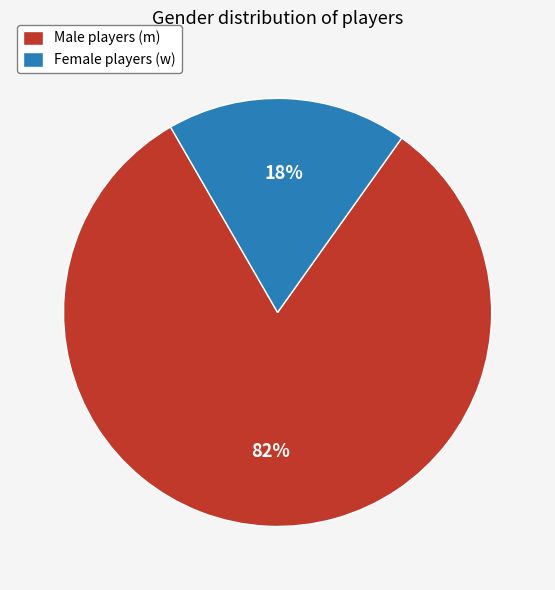

Is there any slice that represents more than half of the pie?

Yes